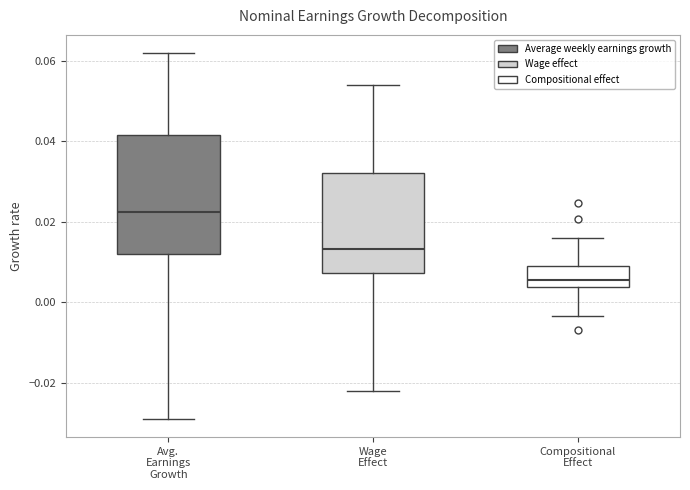

Reading left to right, read every box against the y-axis: the position of its median line, the range the box covers, and the ends of its whiskers. The values are not printed on the chart, so give them approximately, as read against the axis.

Avg. Earnings Growth: median 0.022, box 0.012 to 0.042, whiskers -0.028 to 0.062
Wage Effect: median 0.014, box 0.008 to 0.032, whiskers -0.022 to 0.054
Compositional Effect: median 0.006, box 0.004 to 0.010, whiskers -0.004 to 0.016